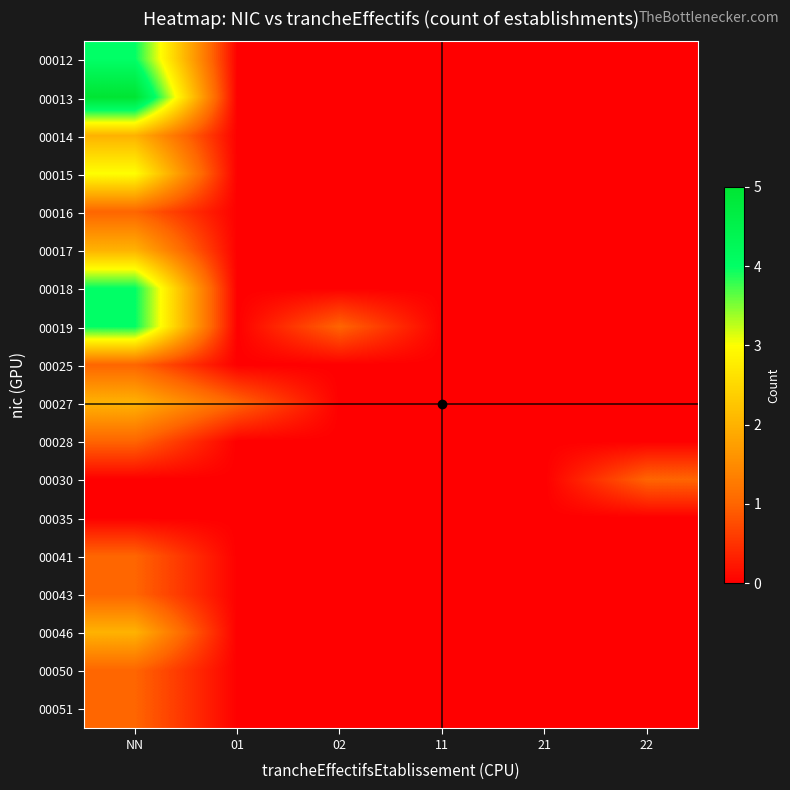

Reading left to right, list all the values displayed in this chart.

00012: NN=4	01=0	02=0	11=0	21=0	22=0
00013: NN=5	01=0	02=0	11=0	21=0	22=0
00014: NN=2	01=0	02=0	11=0	21=0	22=0
00015: NN=3	01=0	02=0	11=0	21=0	22=0
00016: NN=1	01=0	02=0	11=0	21=0	22=0
00017: NN=2	01=0	02=0	11=0	21=0	22=0
00018: NN=4	01=0	02=0	11=0	21=0	22=0
00019: NN=4	01=0	02=1	11=0	21=0	22=0
00025: NN=1	01=0	02=0	11=0	21=0	22=0
00027: NN=2	01=1	02=0	11=0	21=0	22=0
00028: NN=1	01=0	02=0	11=0	21=0	22=0
00030: NN=0	01=0	02=0	11=0	21=0	22=1
00035: NN=0	01=0	02=0	11=0	21=0	22=0
00041: NN=1	01=0	02=0	11=0	21=0	22=0
00043: NN=1	01=0	02=0	11=0	21=0	22=0
00046: NN=2	01=0	02=0	11=0	21=0	22=0
00050: NN=1	01=0	02=0	11=0	21=0	22=0
00051: NN=1	01=0	02=0	11=0	21=0	22=0